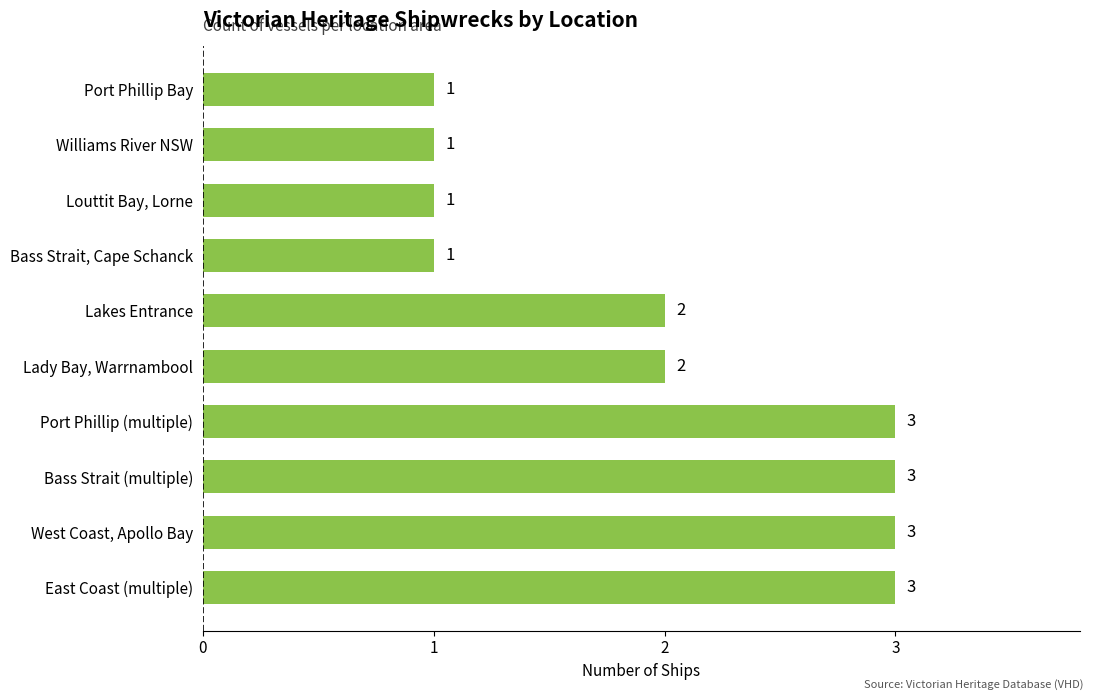

What is the greatest value displayed?

3